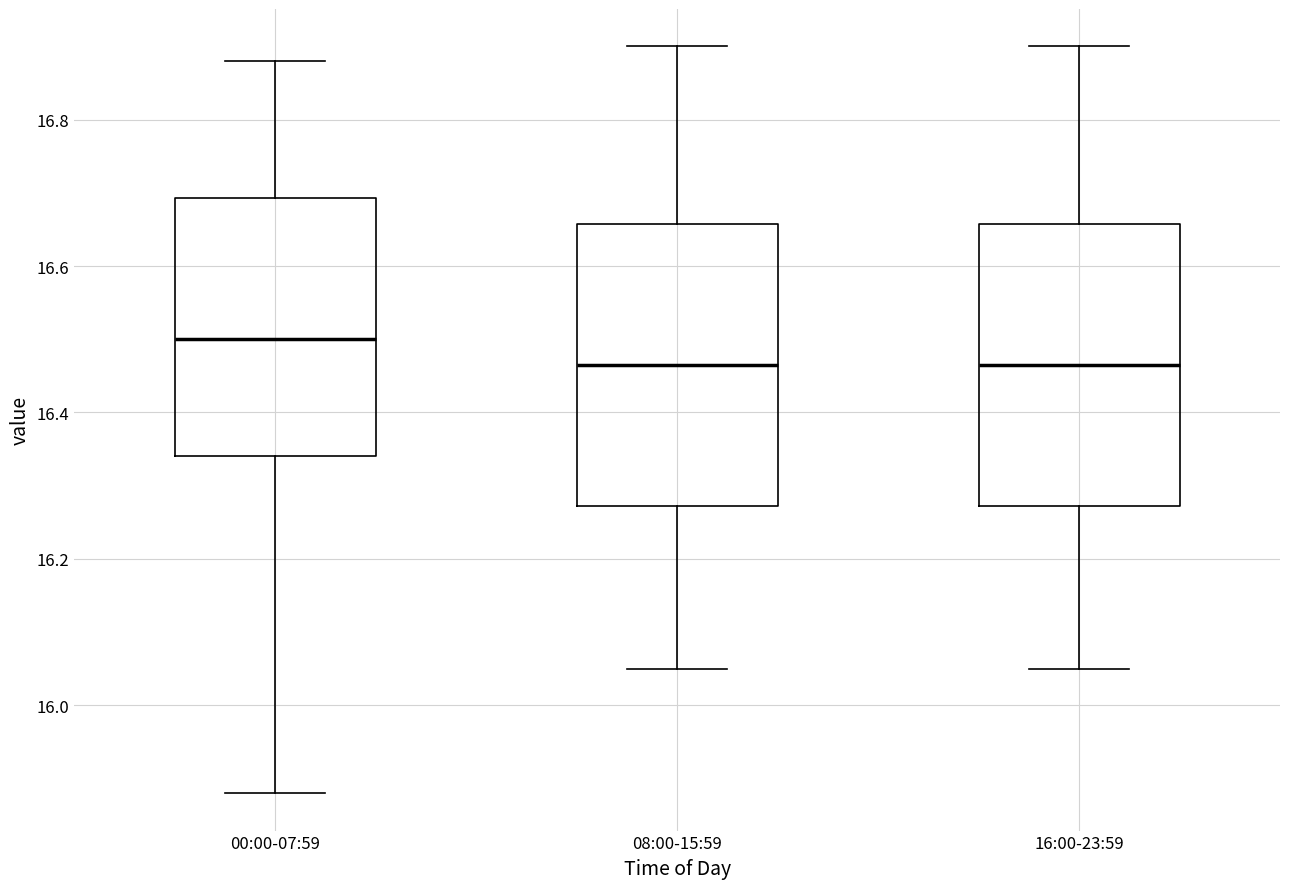

Where does the upper whisker of the box for 16:00-23:59 end on the y-axis? The values are not printed on the chart, so give them approximately, as read against the axis.

16.90